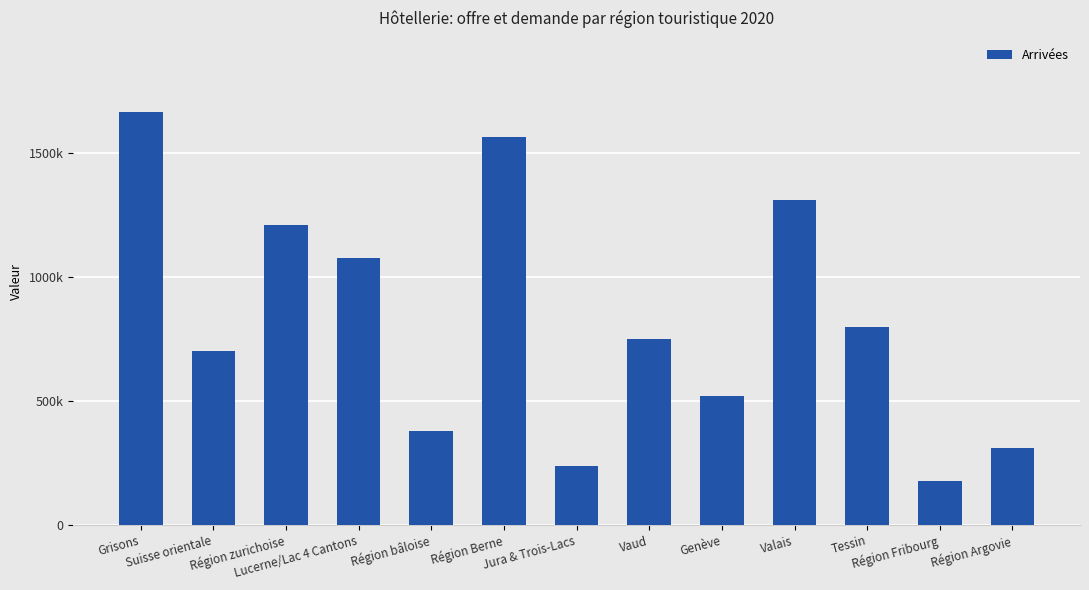

What is the label of the 2nd bar from the left?

Suisse orientale